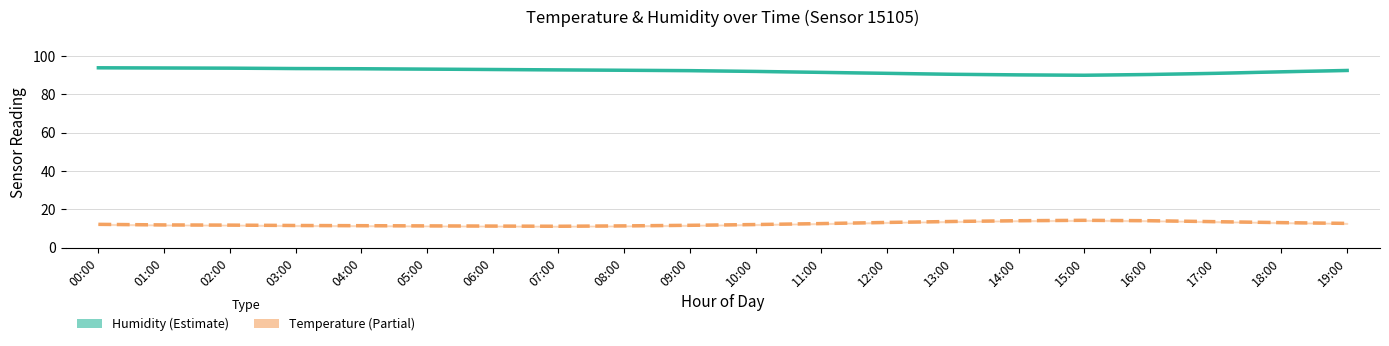

The Temperature (°C) series shows 21.7 at 11:00. True or false?

False